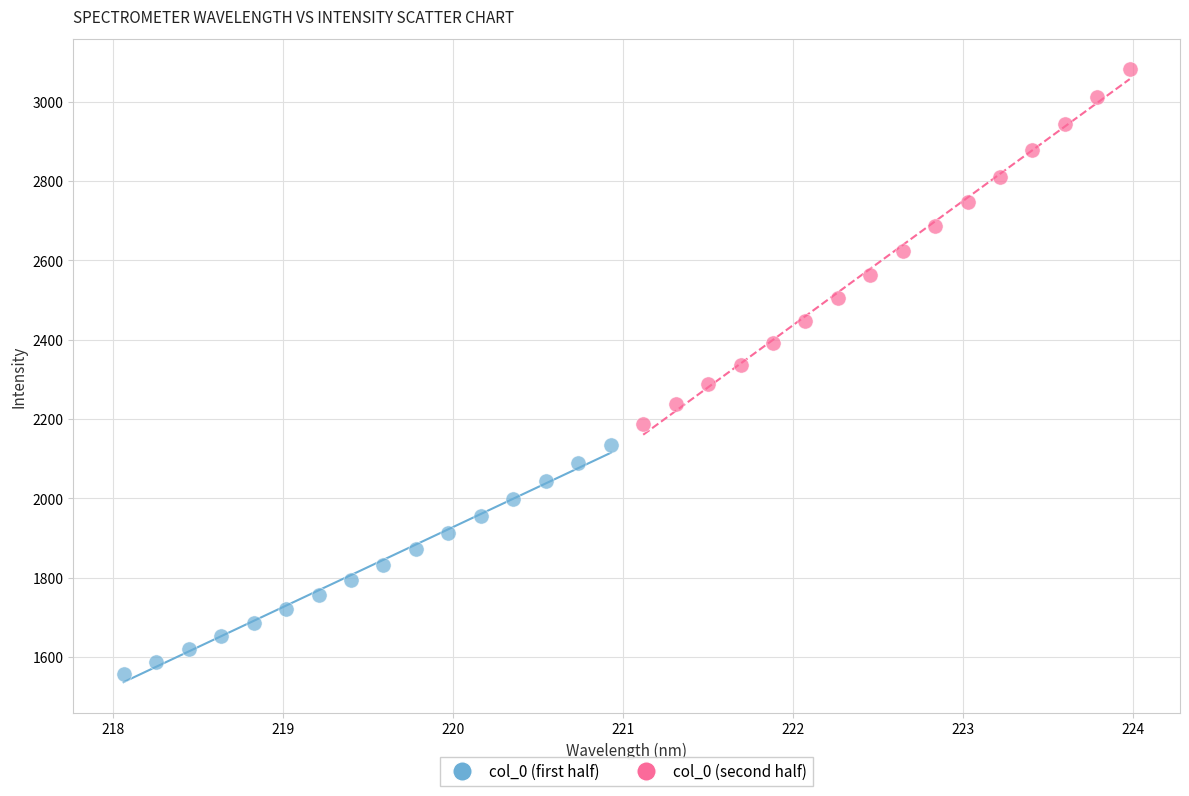

Which series contains the lowest Y value?

col_0 (first half)